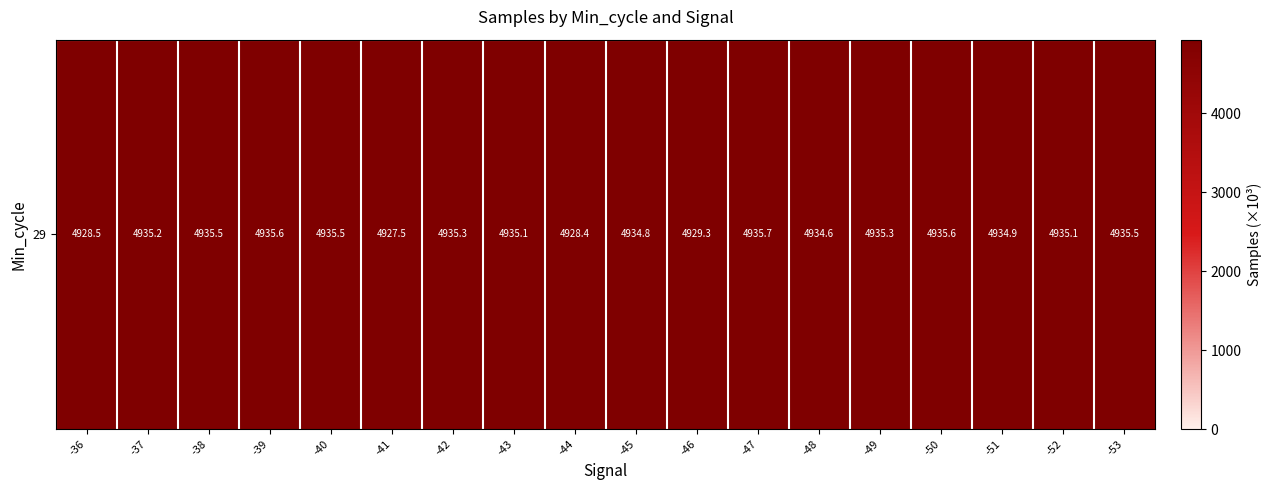

Between -39 and -49, which is larger?

-39